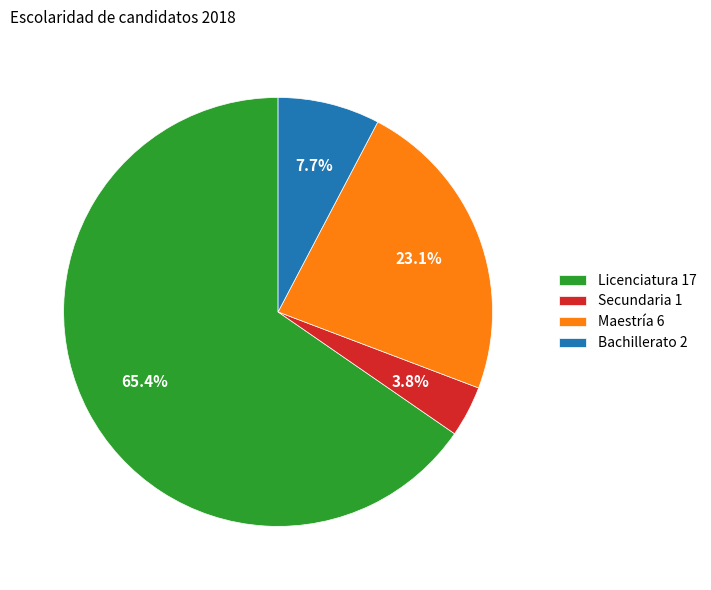

What is the ratio of the value at Bachillerato 2 to the value at Maestría 6?

0.3